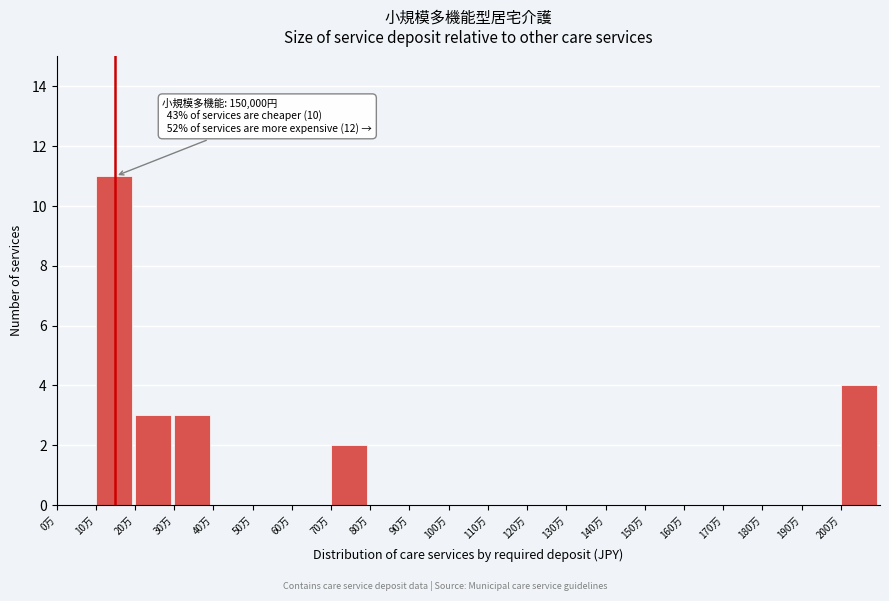

Reading right to left, list all the values displayed in this chart.

200万=4	190万=0	180万=0	170万=0	160万=0	150万=0	140万=0	130万=0	120万=0	110万=0	100万=0	90万=0	80万=0	70万=2	60万=0	50万=0	40万=0	30万=3	20万=3	10万=11	0万=0